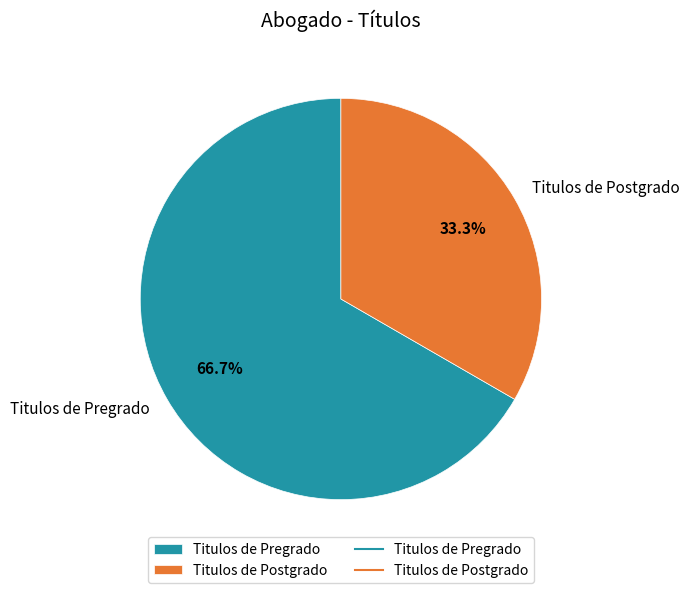

To the nearest percent, what percentage of the pie is Titulos de Postgrado?

33%